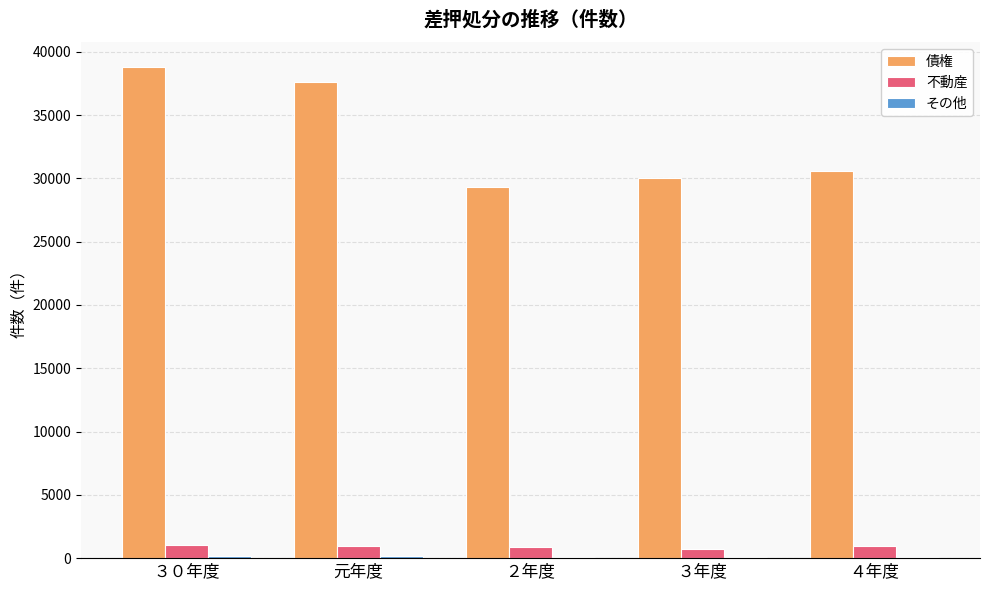

What is the maximum value for 不動産?

1077